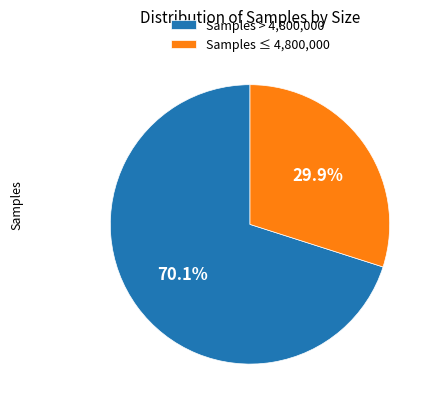

What portion of the pie excludes Samples > 4,800,000?

29.9%